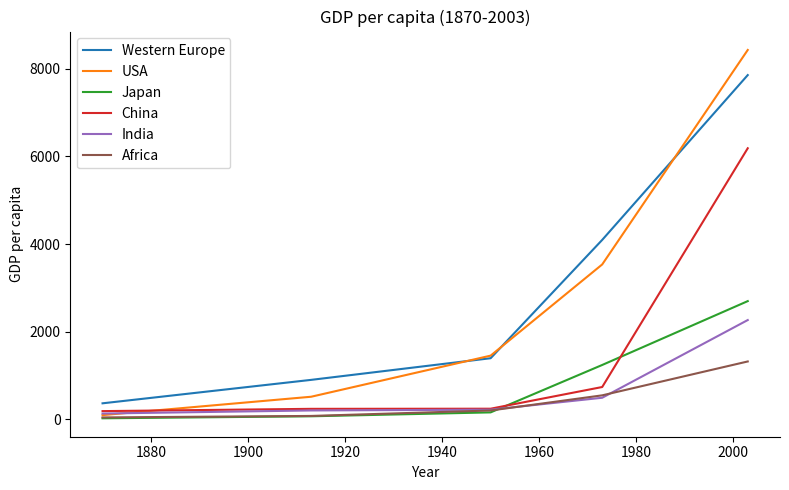

What is the sum of all China values?

7600